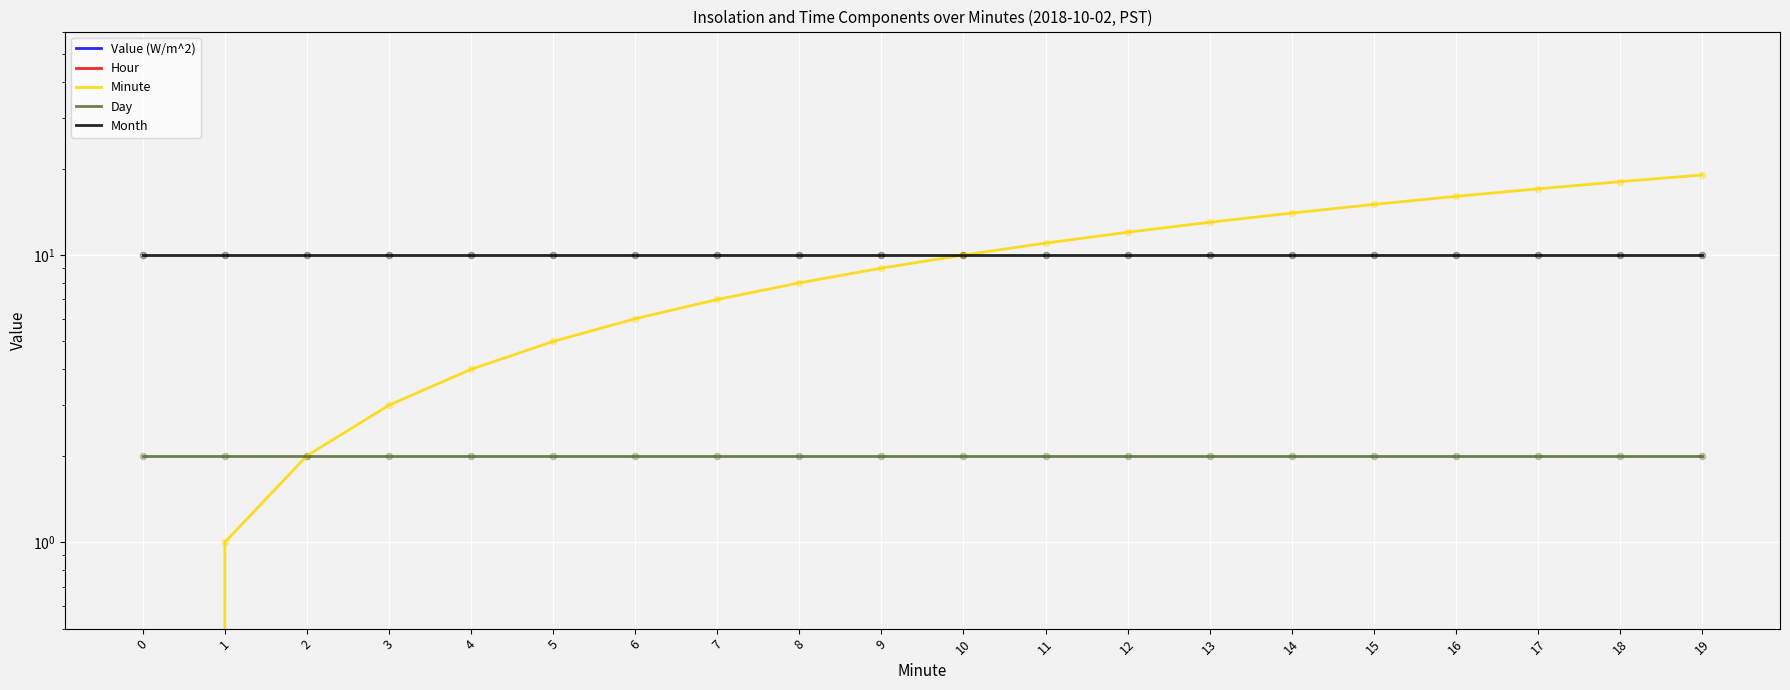

Is the value of Minute at 19 greater than the value of Day at 7?

Yes